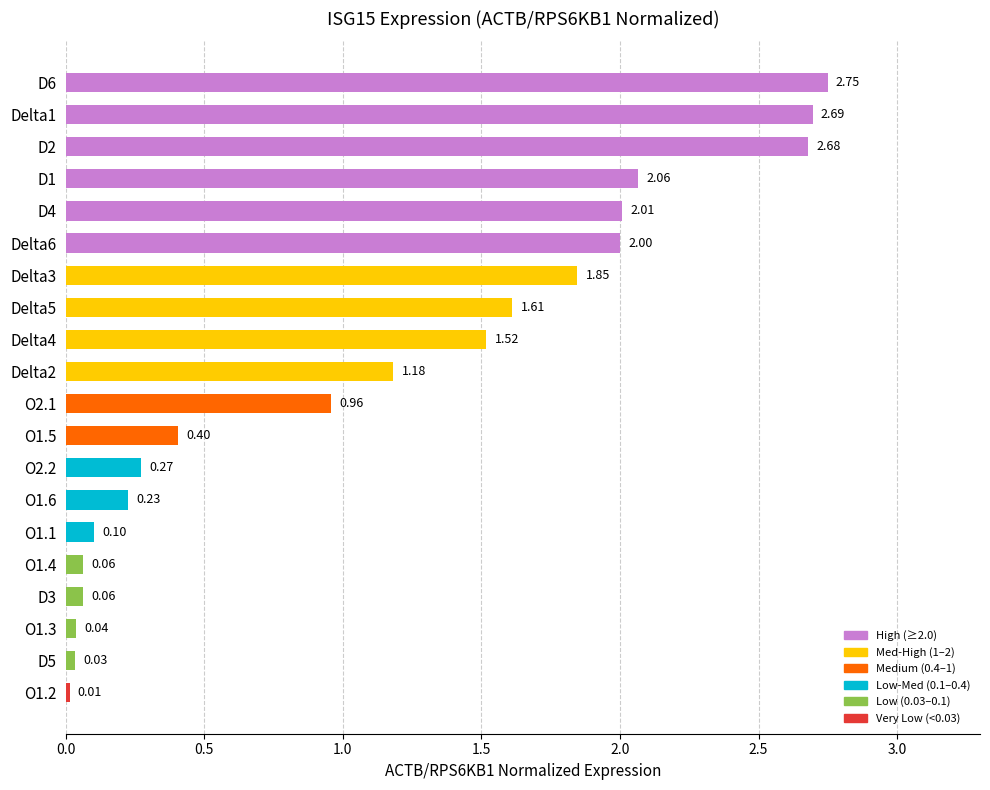

What is the average value?

1.1